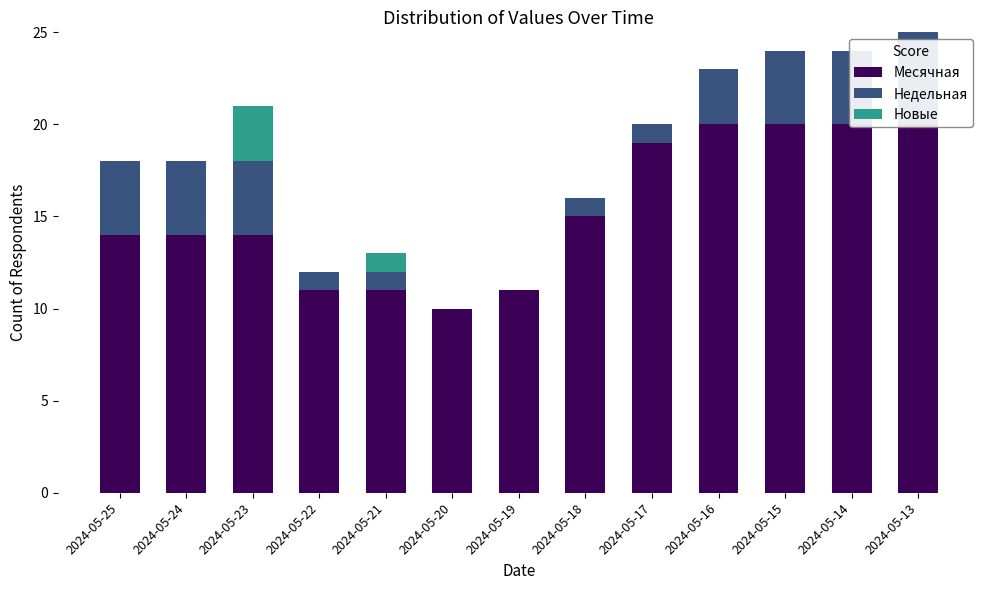

Which series changed the most between 2024-05-21 and 2024-05-15?

Месячная